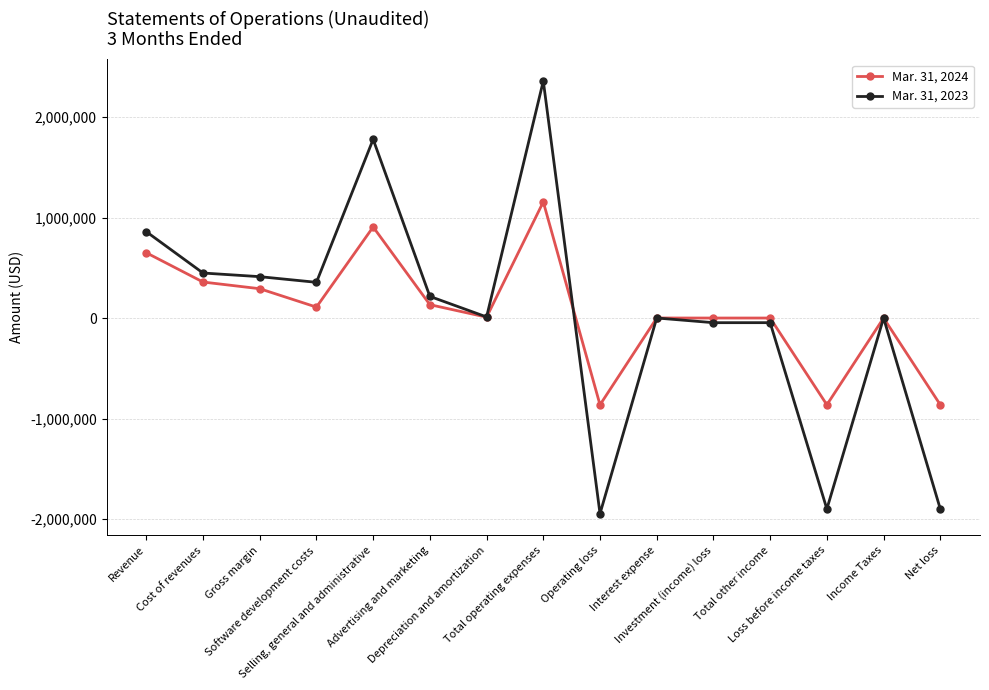

What is the value of the Mar. 31, 2024 point at the 15th from the left?

-863711